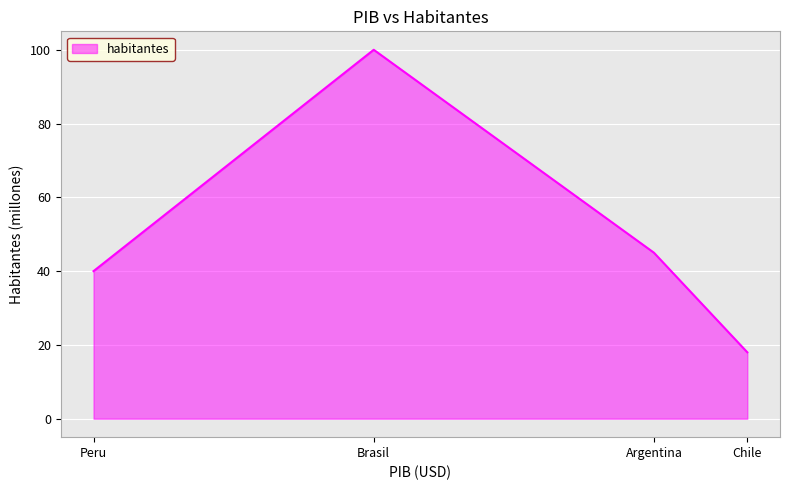

What is the sum of all values?

203